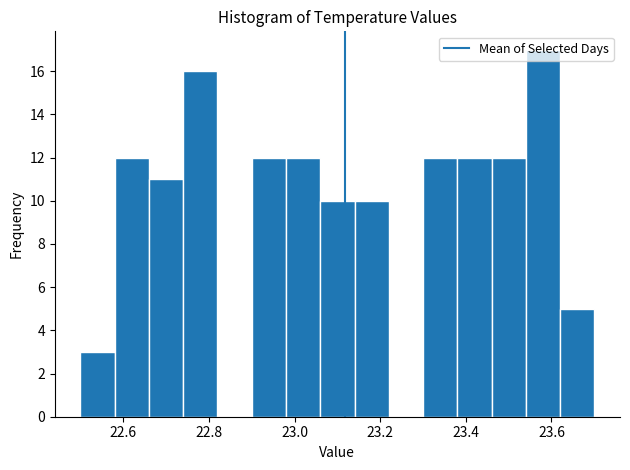

Over which range of the x-axis is the bar tallest?

23.54 to 23.62